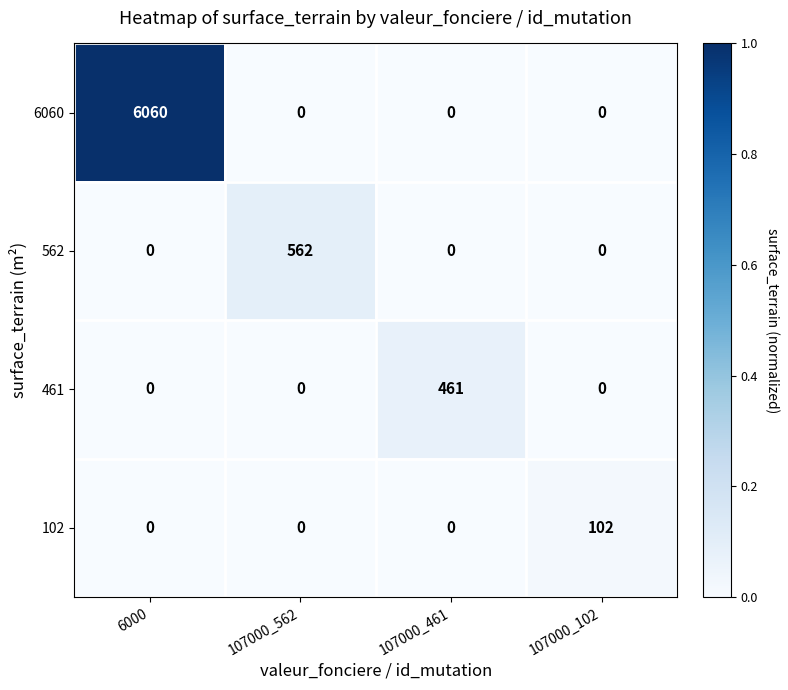

Rank the series by their maximum value, from highest to lowest.

6060, 562, 461, 102